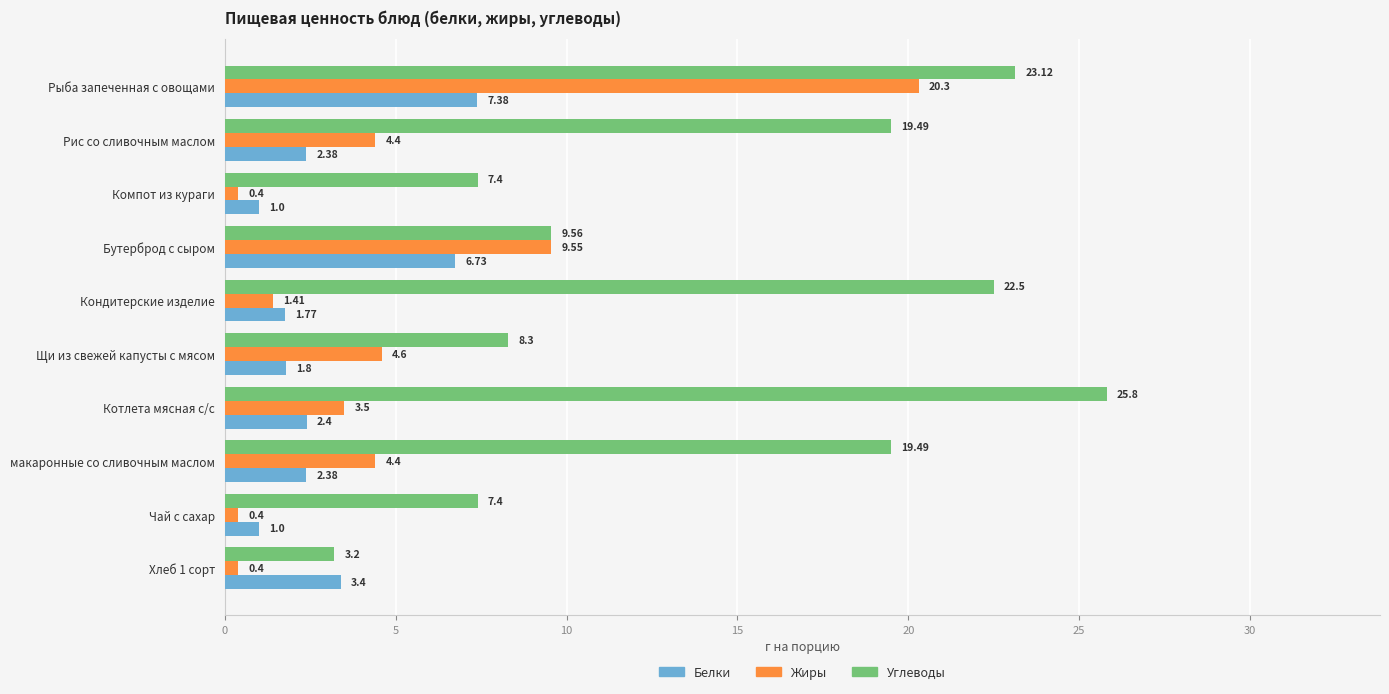

At how many categories does at least one series exceed 1?

10